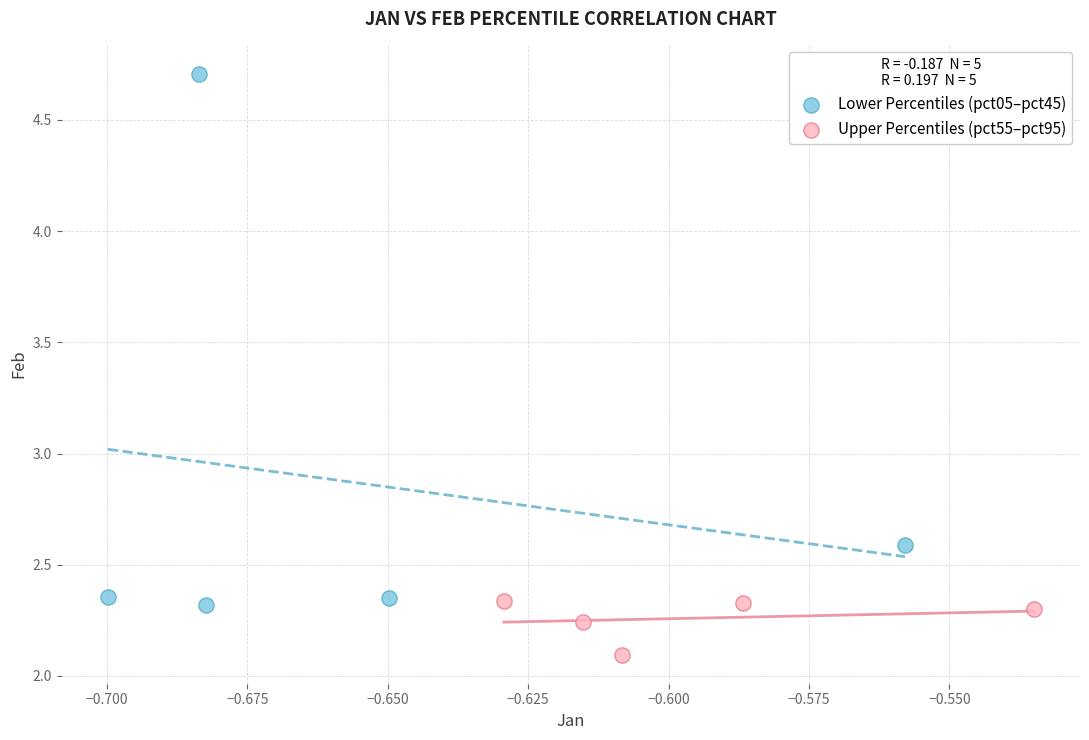

Which series contains the highest Y value?

Lower Percentiles (pct05–pct45)